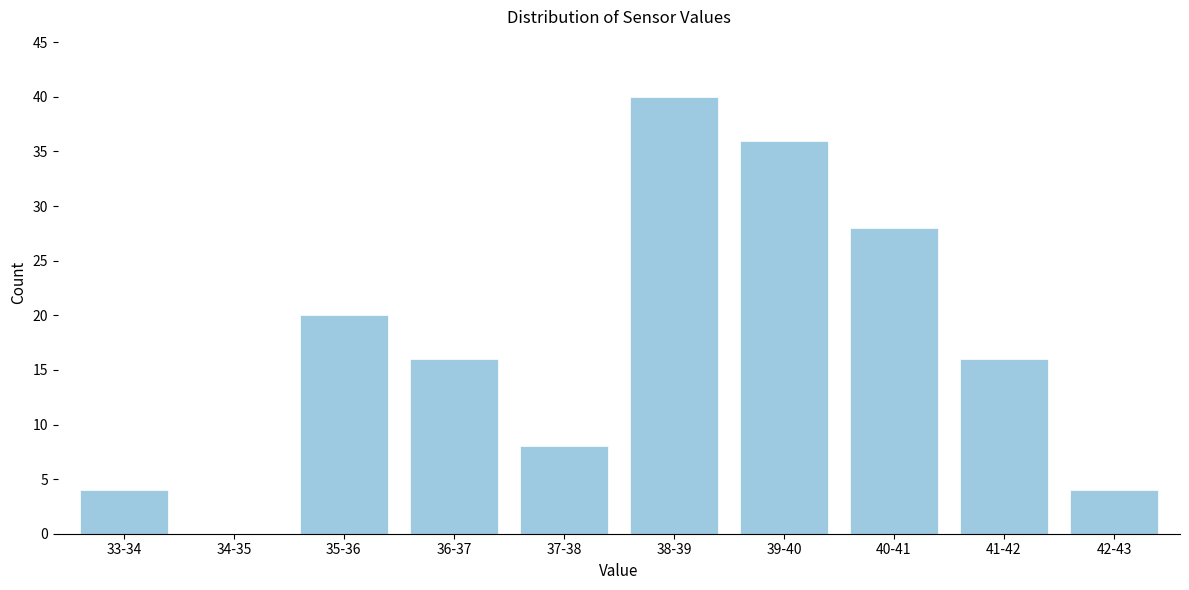

Reading left to right, what are all the values shown in this chart?

33-34=4	34-35=0	35-36=20	36-37=16	37-38=8	38-39=40	39-40=36	40-41=28	41-42=16	42-43=4